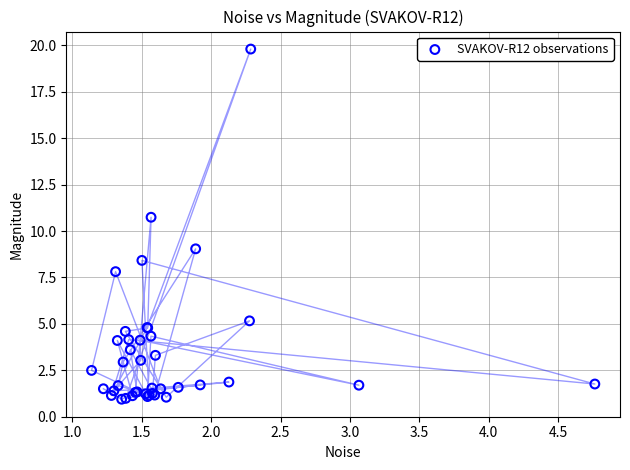

What Y value in the scatter plot is closest to 10?

10.7